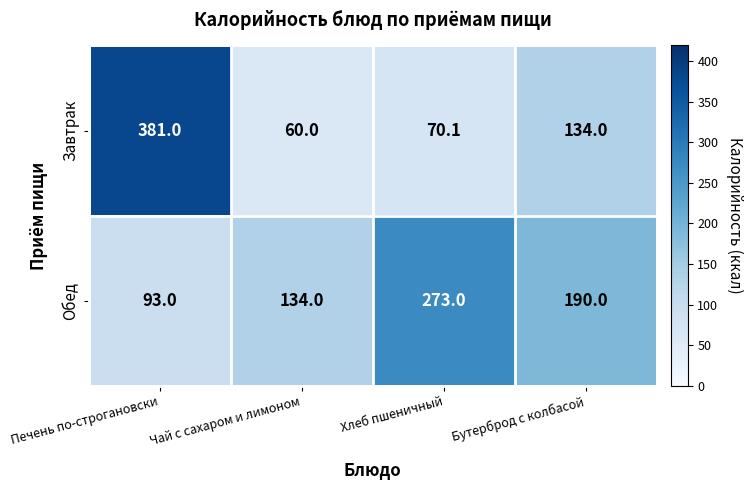

What is the sum of the Обед values at Печень по-строгановски and Чай с сахаром и лимоном?

227.0